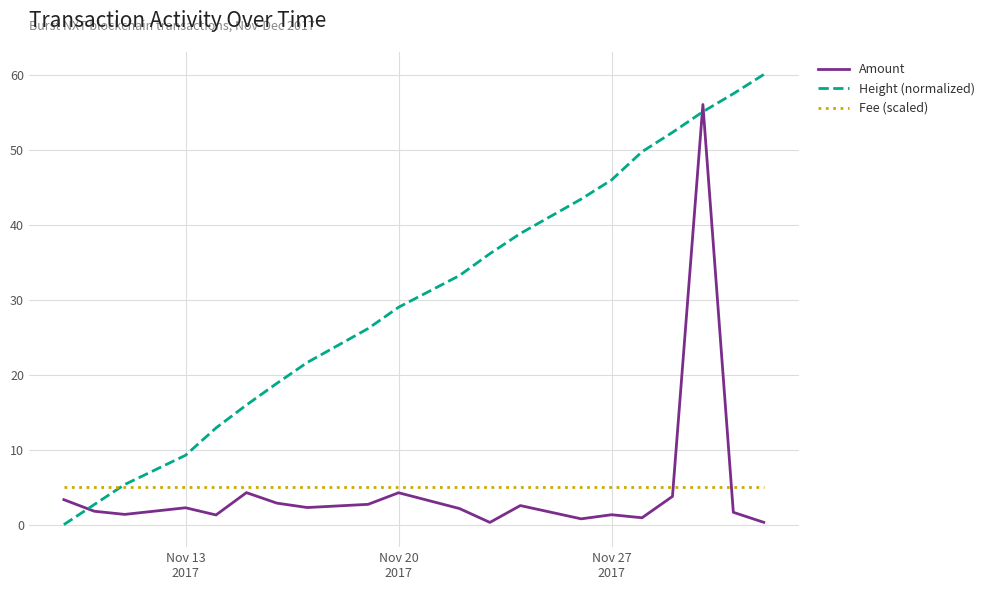

Rank the series by their maximum value, from lowest to highest.

Fee (scaled), Amount, Height (normalized)